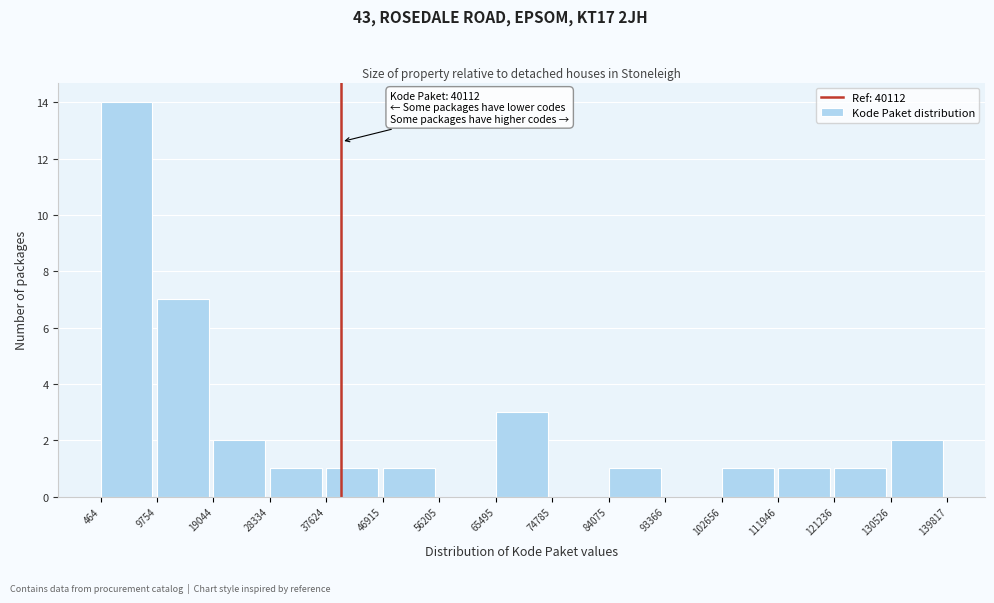

Which range on the x-axis has the tallest bar?

464 to 9754